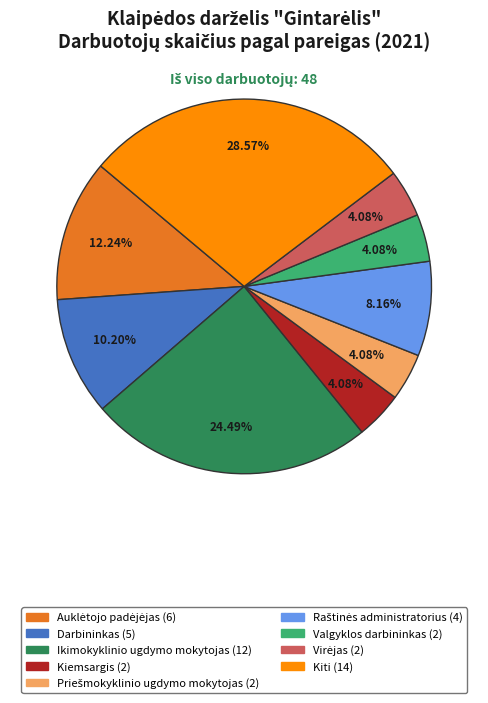

Does any single category account for the majority?

No